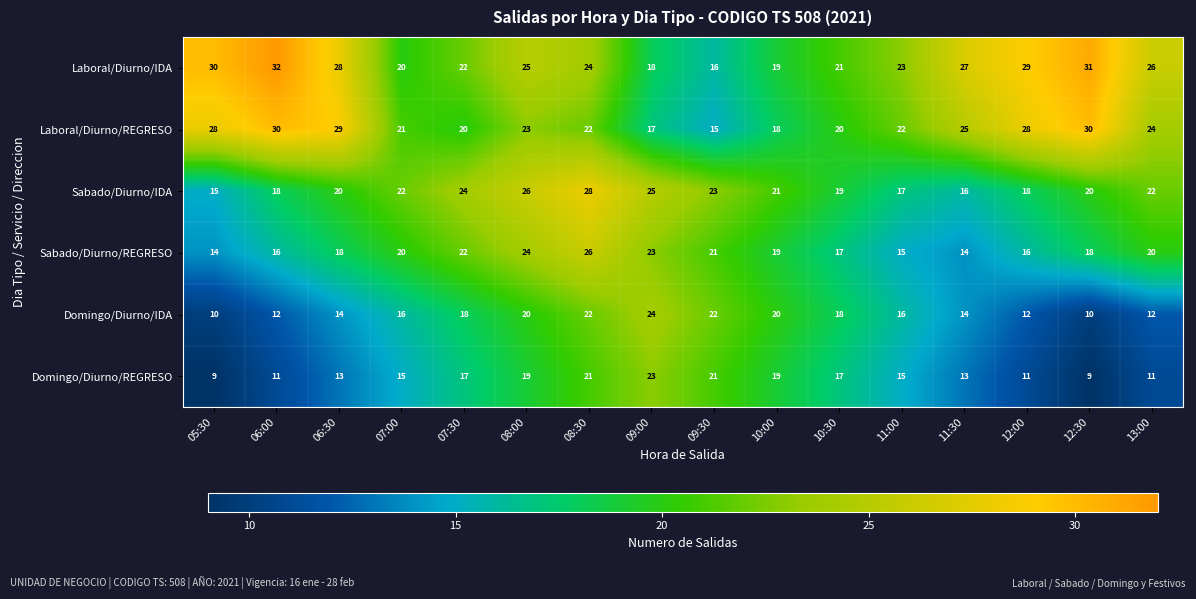

What is the difference between the Laboral/Diurno/REGRESO values at 10:00 and 06:30?

11